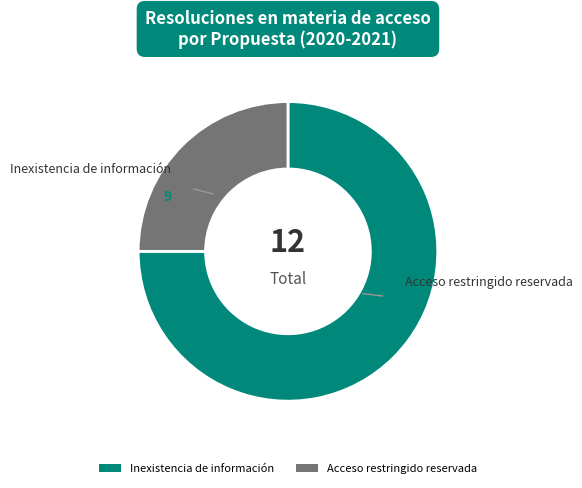

Rank the categories by value from highest to lowest.

Inexistencia de información, Acceso restringido reservada